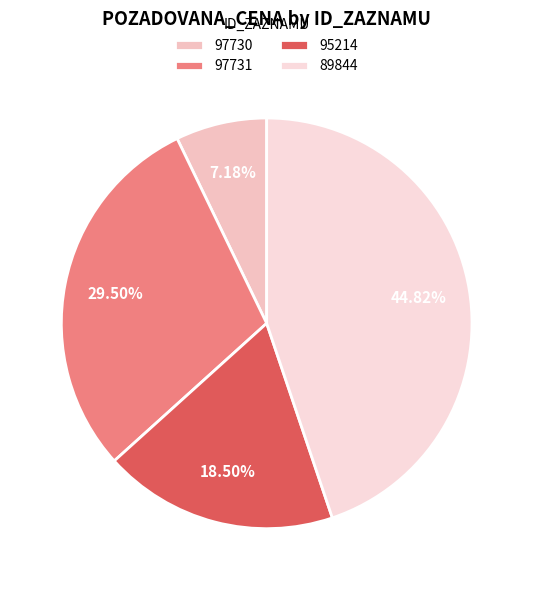

Which has a higher value, 97731 or 97730?

97731